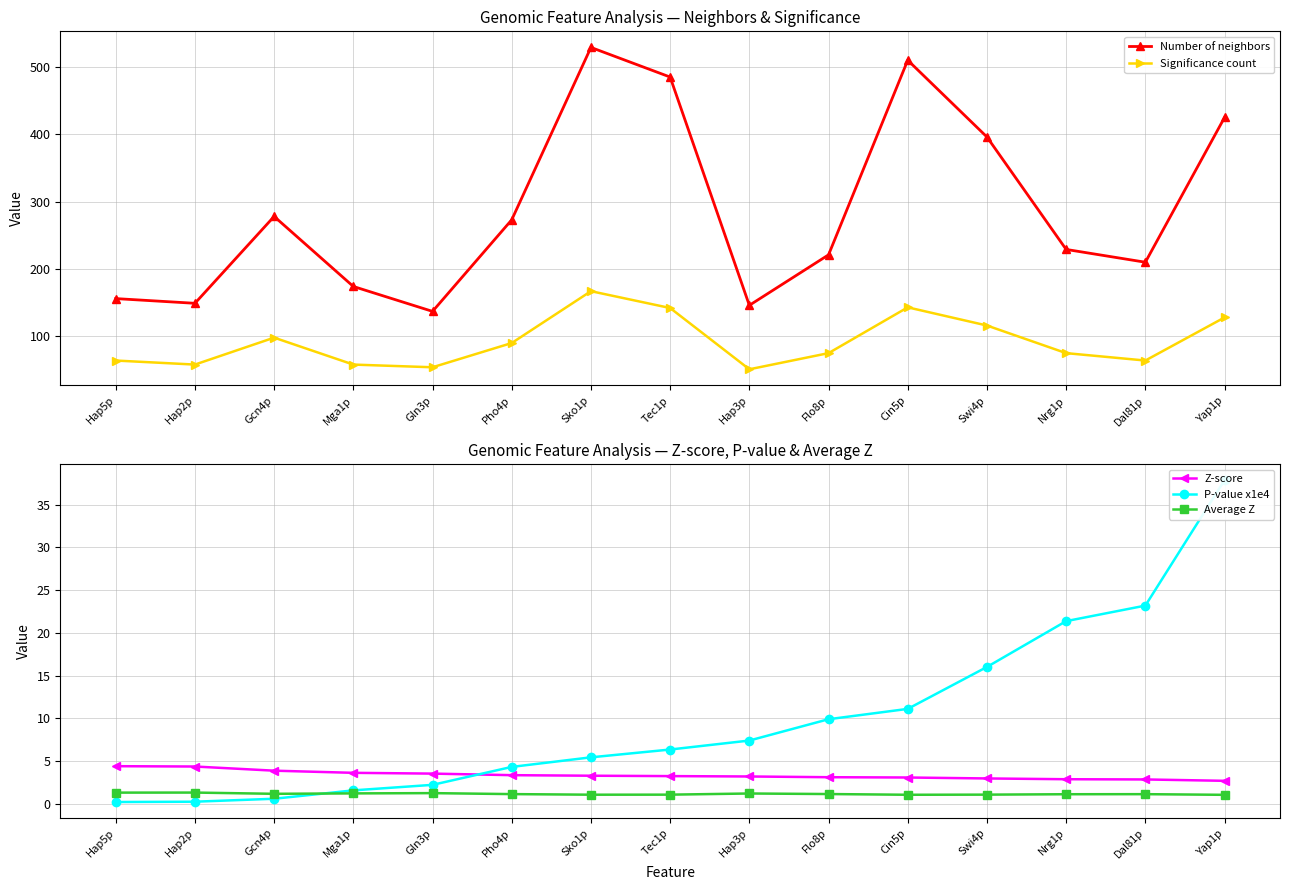

True or false: Z-score has a value of 0.8 at Tec1p.

False